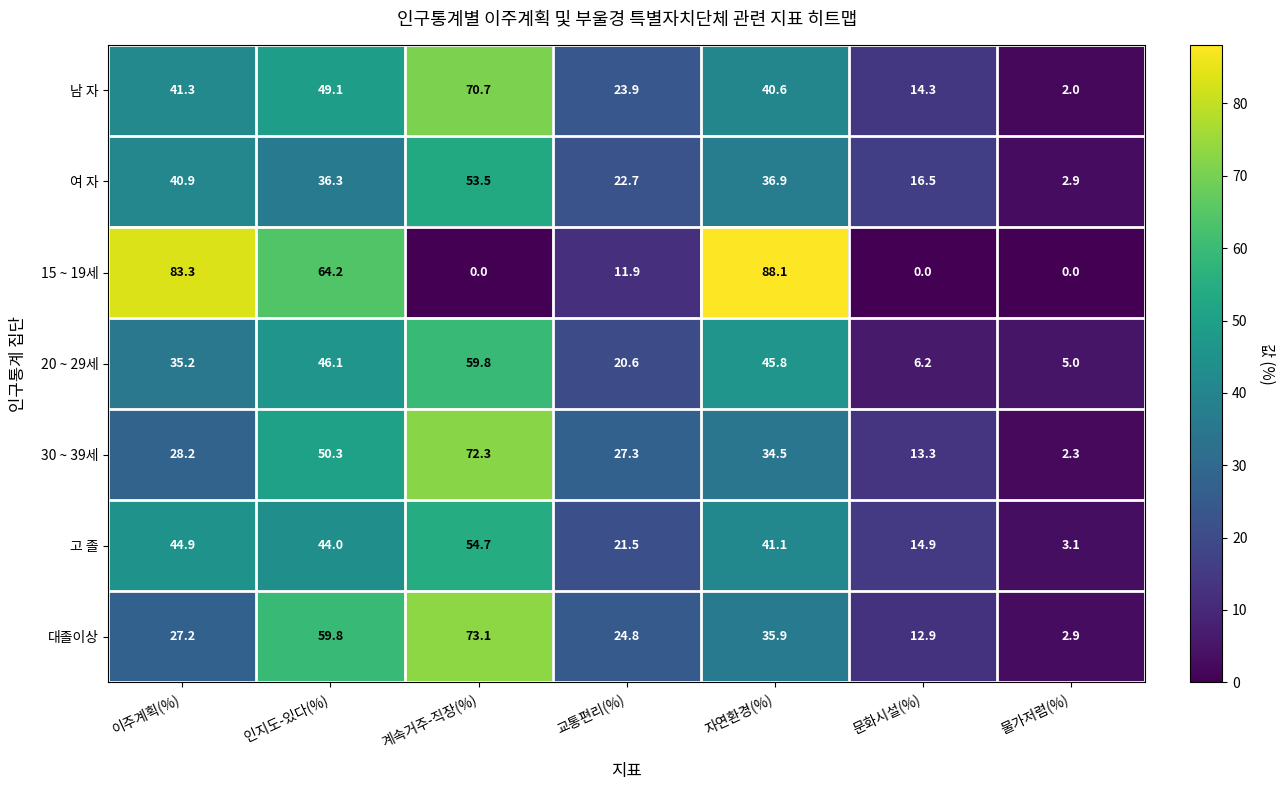

At which label does 30 ~ 39세 reach its peak?

계속거주-직장(%)